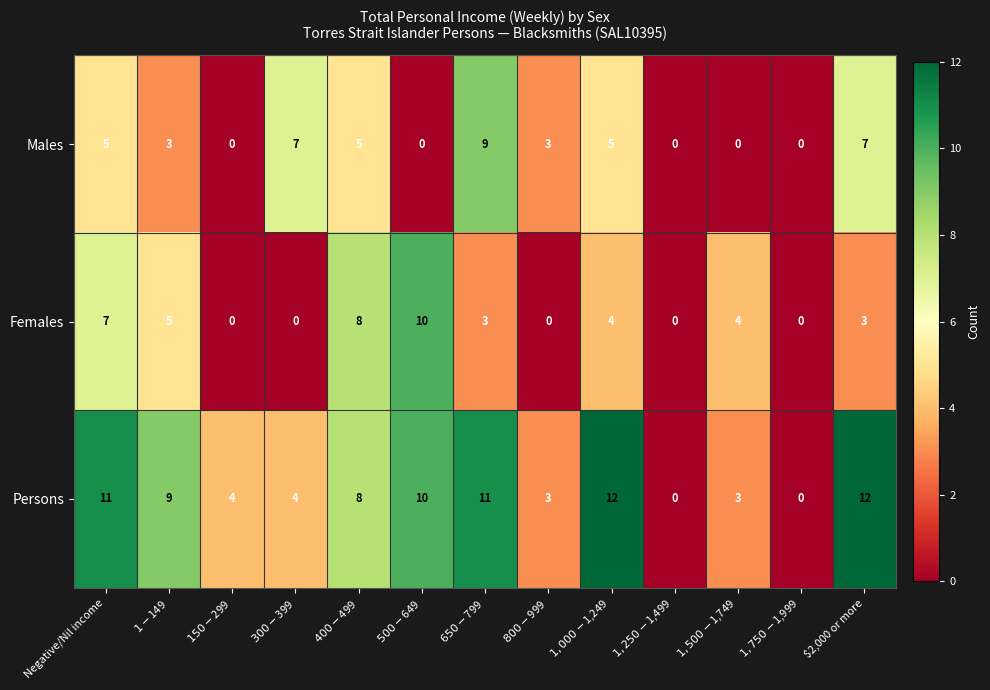

How many Males values are between 0 and 5?

10